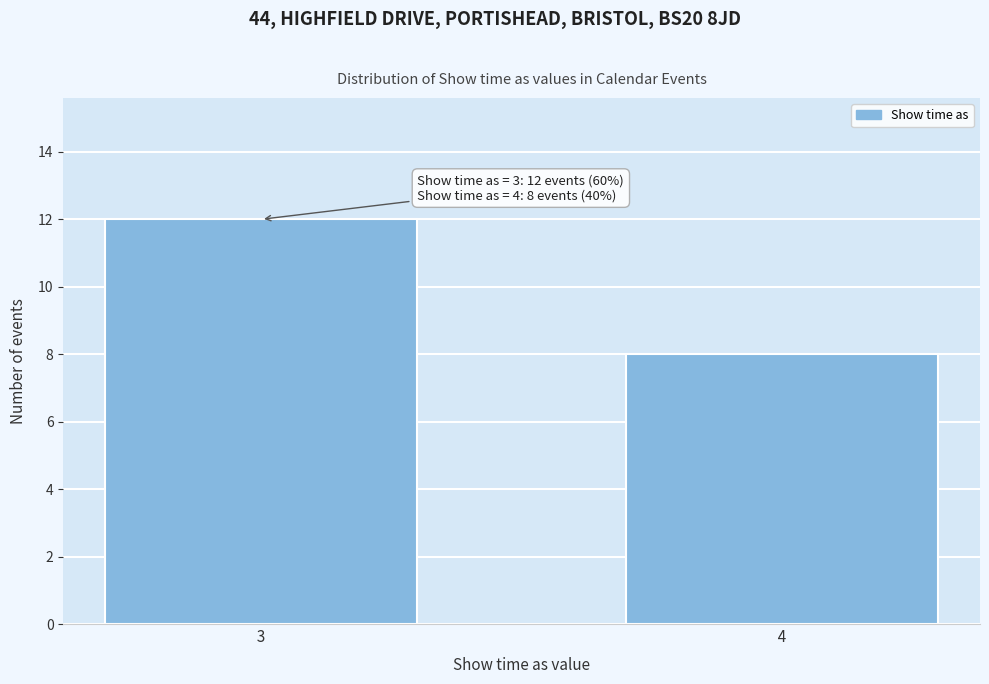

Reading left to right, transcribe all the data shown in this chart.

12	8